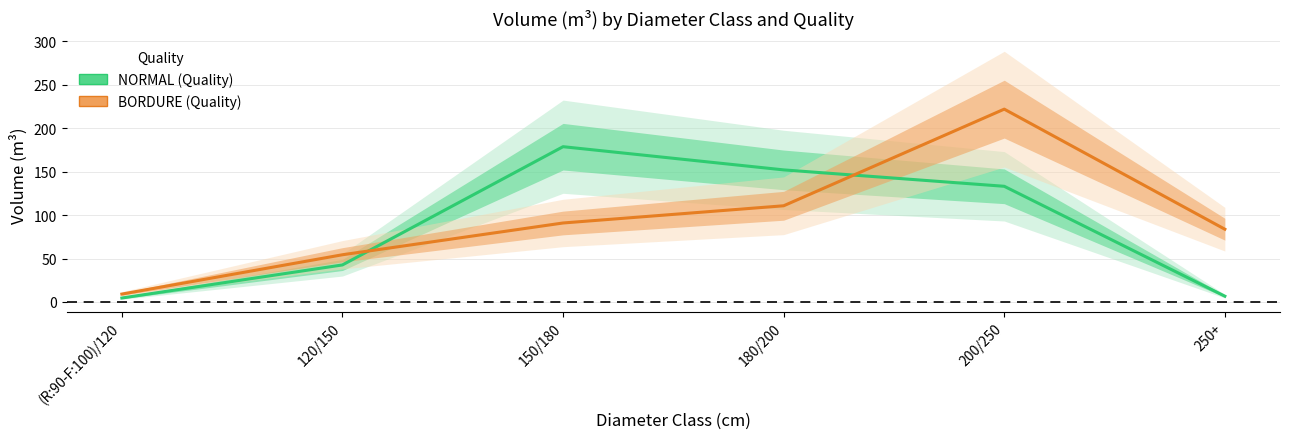

What is the label of the 2nd point from the left?

120/150